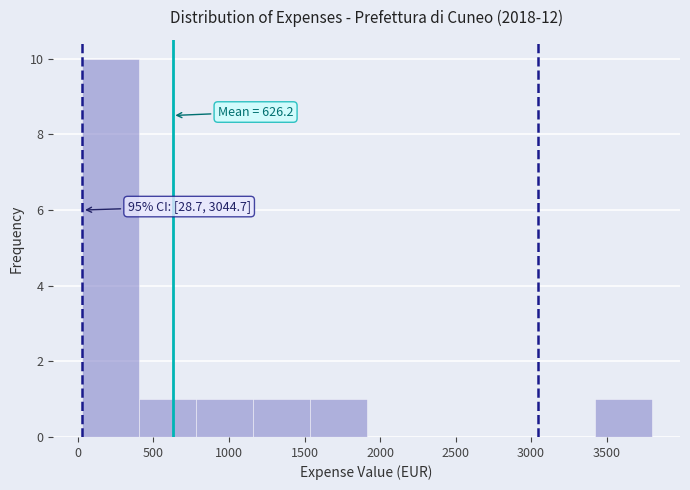

Which range on the x-axis has the tallest bar?

50 to 400